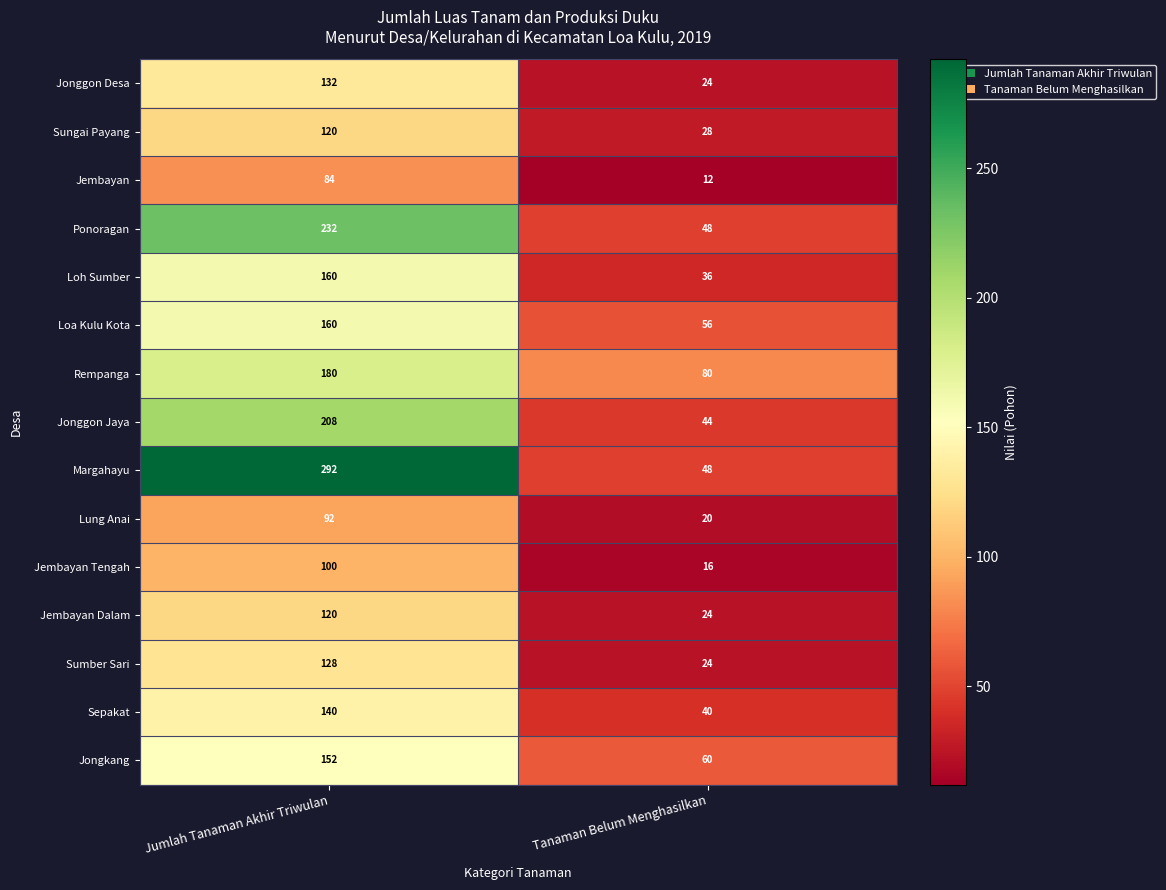

What is the greatest value displayed?

292